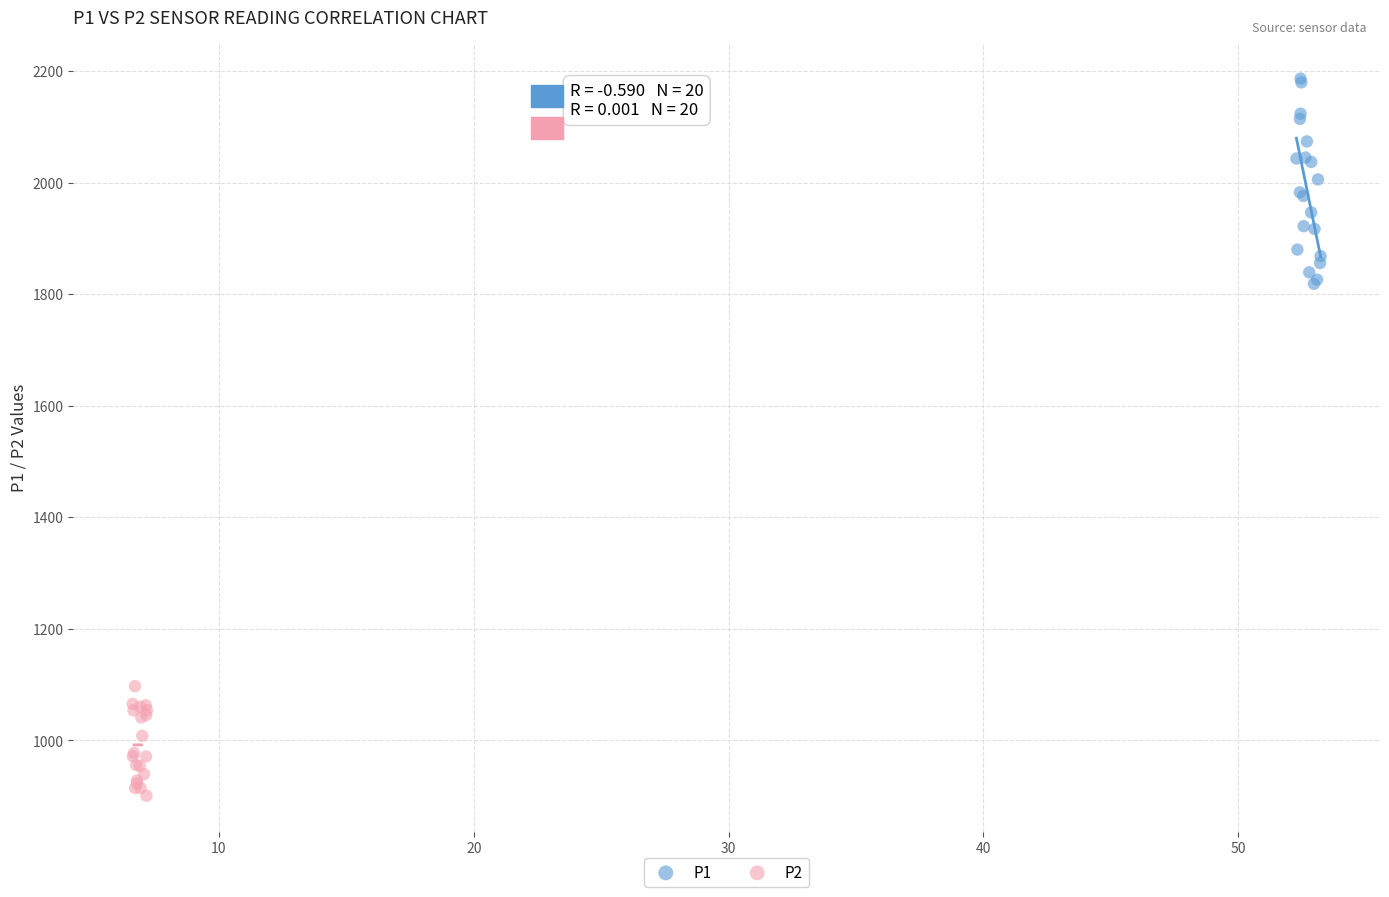

Which series has the largest Y range (max minus min)?

P1